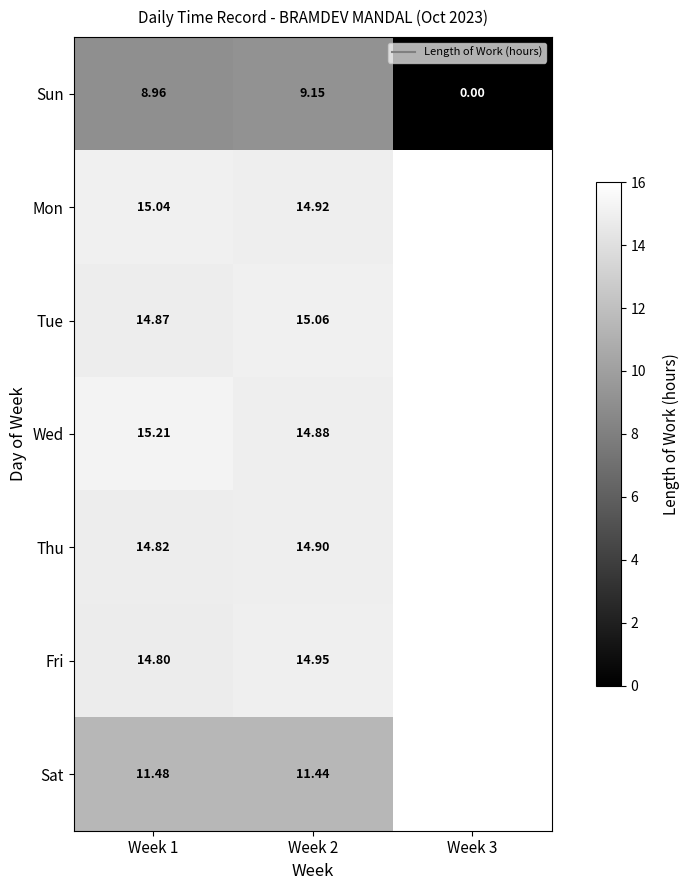

Which series changed the most between Week 2 and Week 3?

Sun